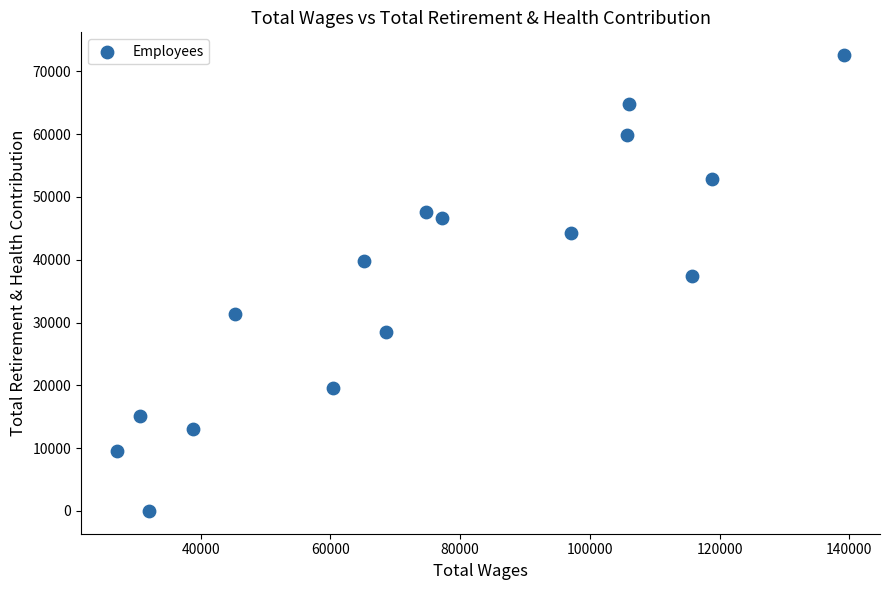

What is the range of X values (max minus min)?

111973